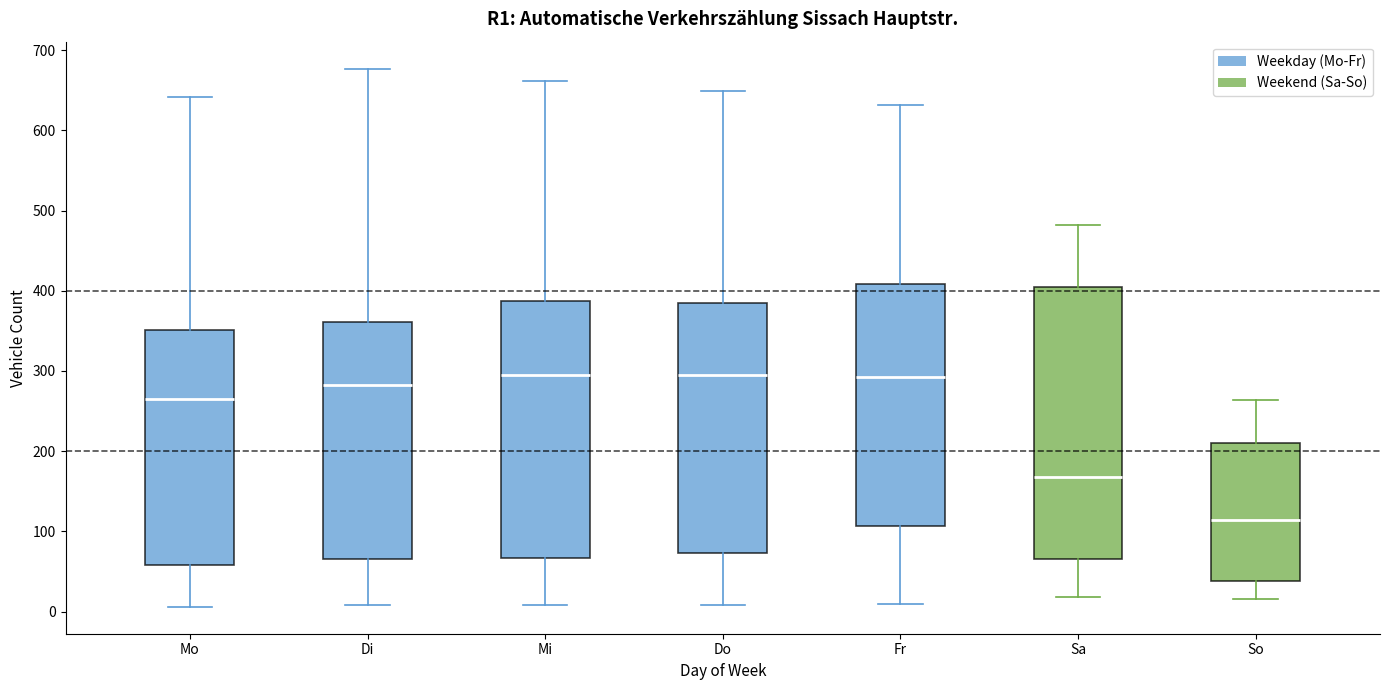

Which box's median line is the lowest?

So